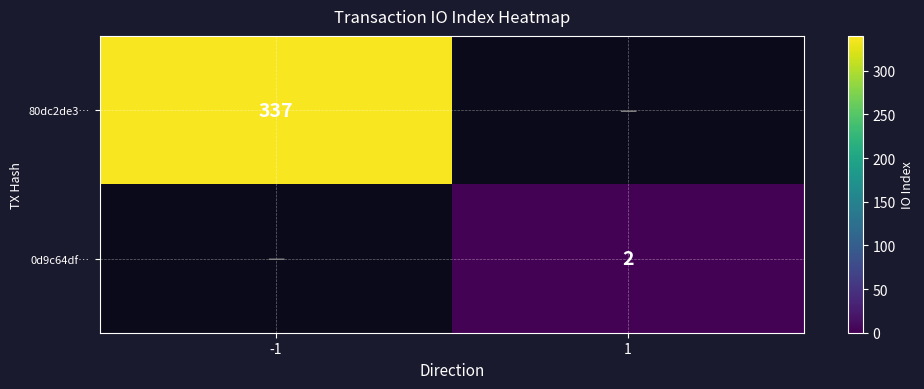

How many categories are shown in the chart?

2